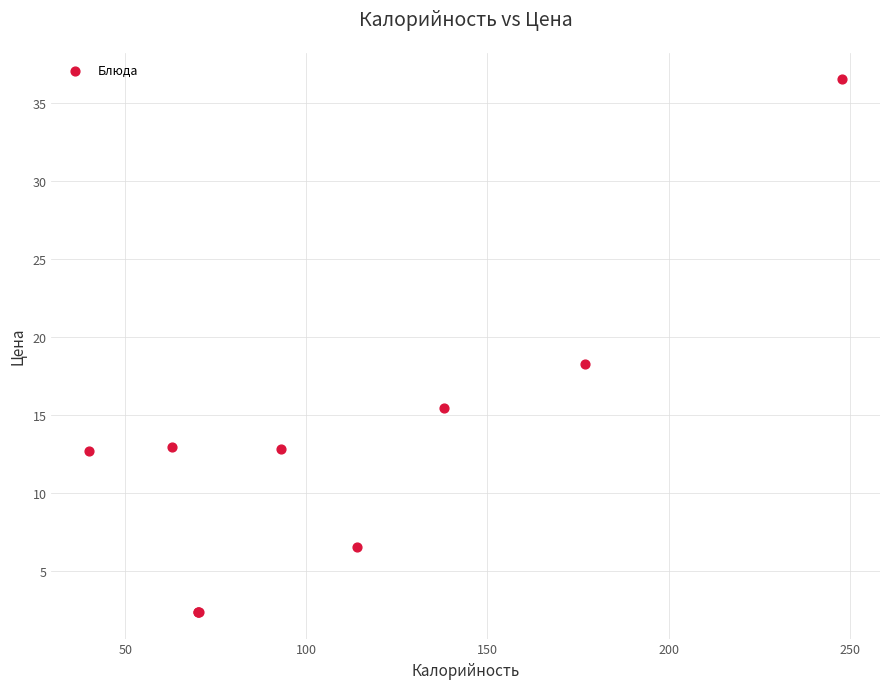

What Y value in the scatter plot is closest to 19?

18.3